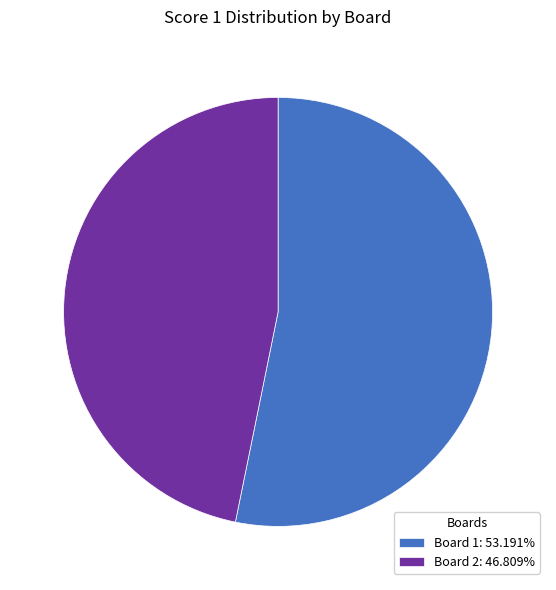

Does Board 2: 46.809% represent more than half of the total?

No